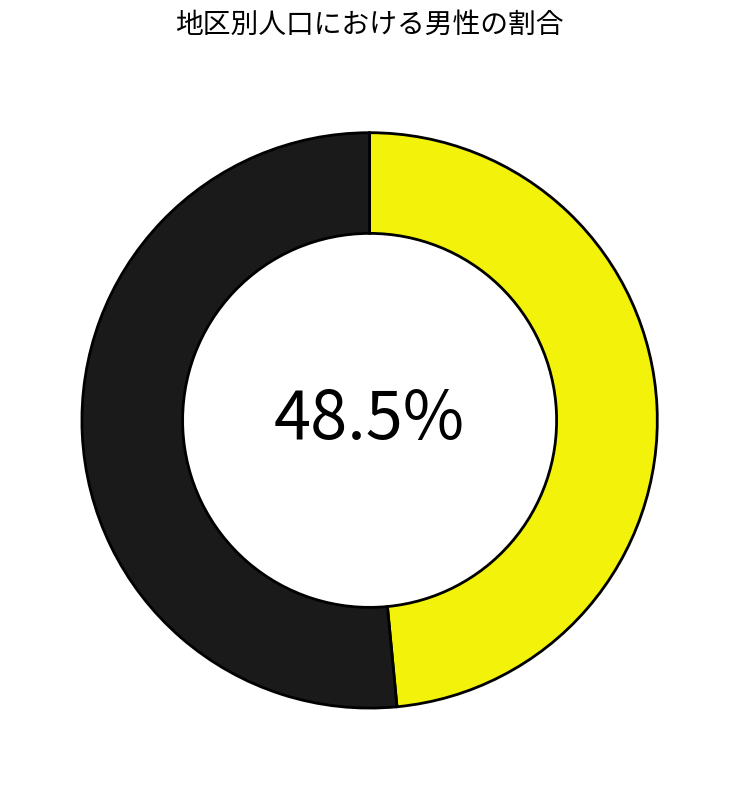

Is there a majority slice in this chart?

Yes